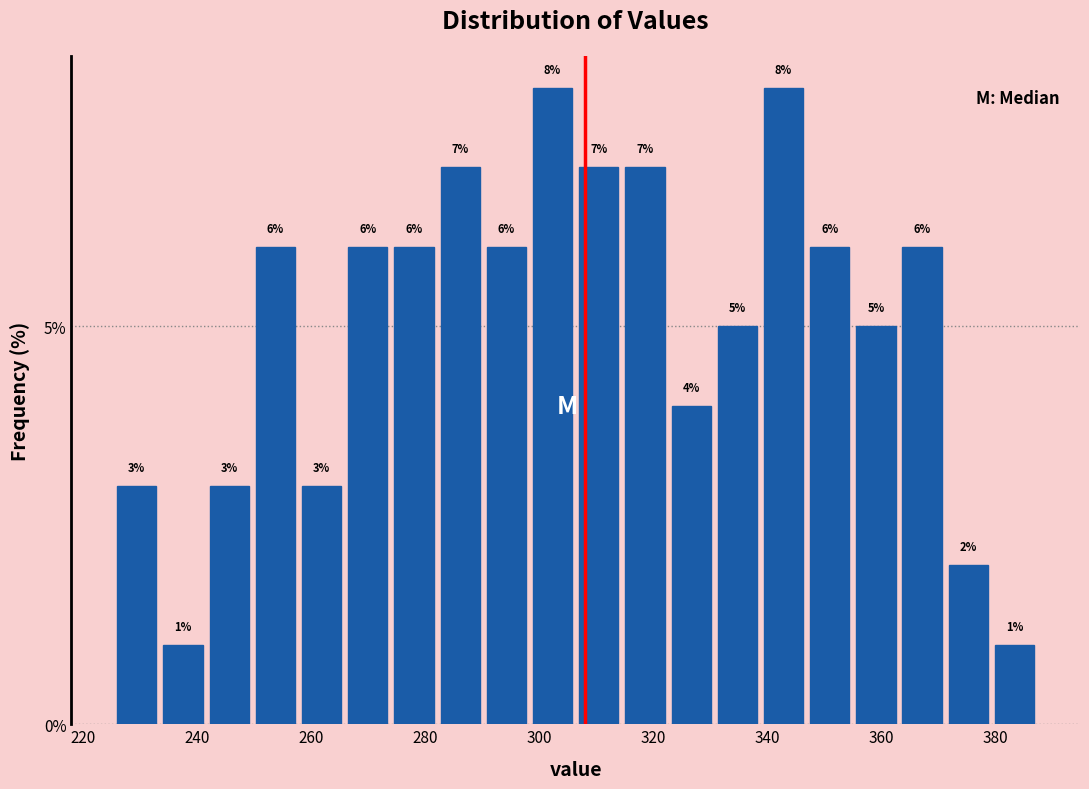

Reading left to right, list every bar in this chart as the range it spans on the x-axis followed by its height. The bar edges are not printed on the chart, so give them approximately, as read against the axis.

226 to 234: 3
234 to 242: 1
242 to 250: 3
250 to 258: 6
258 to 266: 3
266 to 274: 6
274 to 282: 6
282 to 290: 7
290 to 298: 6
298 to 306: 8
306 to 314: 7
314 to 322: 7
322 to 330: 4
330 to 338: 5
338 to 346: 8
346 to 354: 6
354 to 364: 5
364 to 372: 6
372 to 380: 2
380 to 388: 1